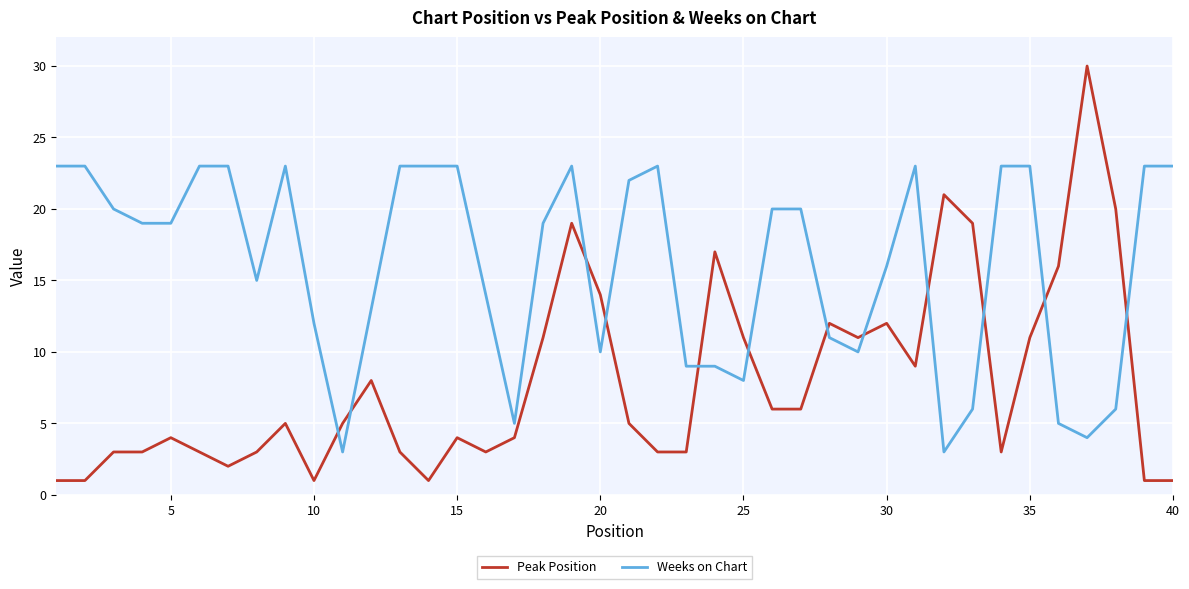

Which series has the largest range (max minus min)?

Peak Position